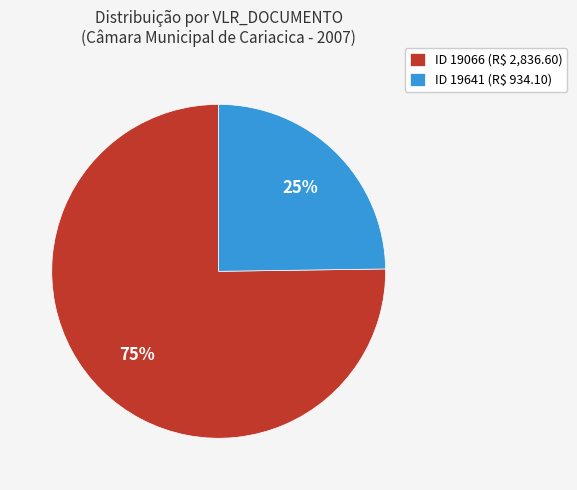

What percentage is the ID 19066 (R$ 2,836.60) slice, to the nearest percent?

75%